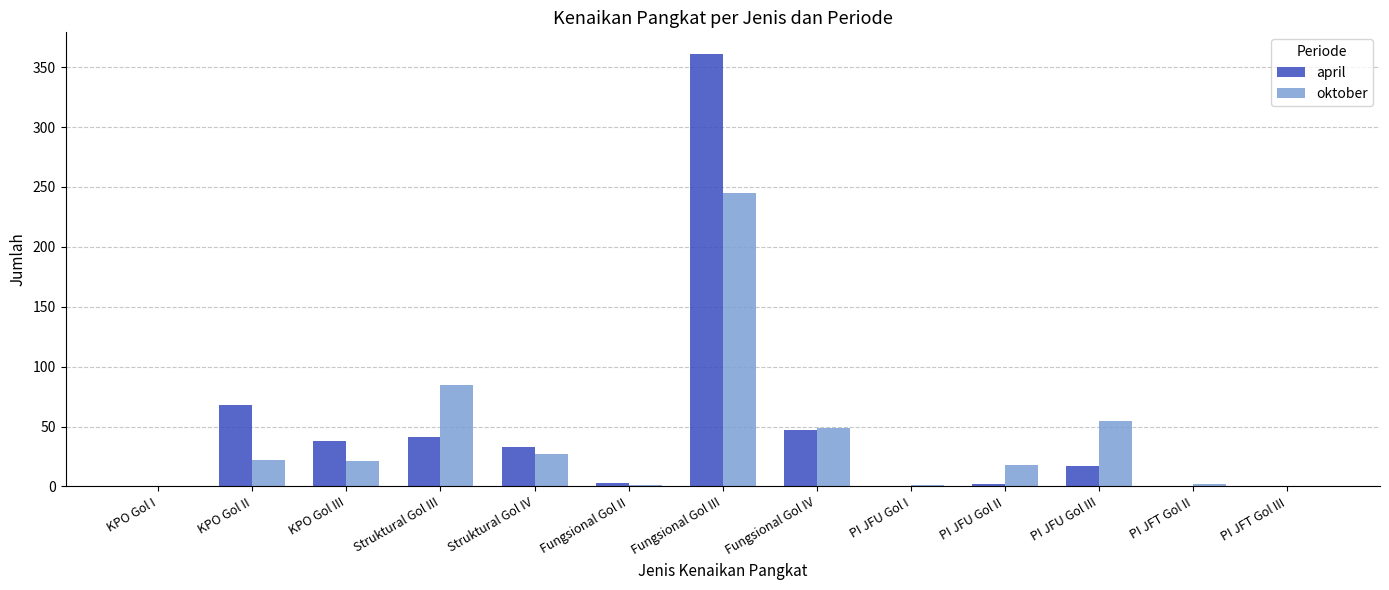

What is the total value across all series at Struktural Gol IV?

60